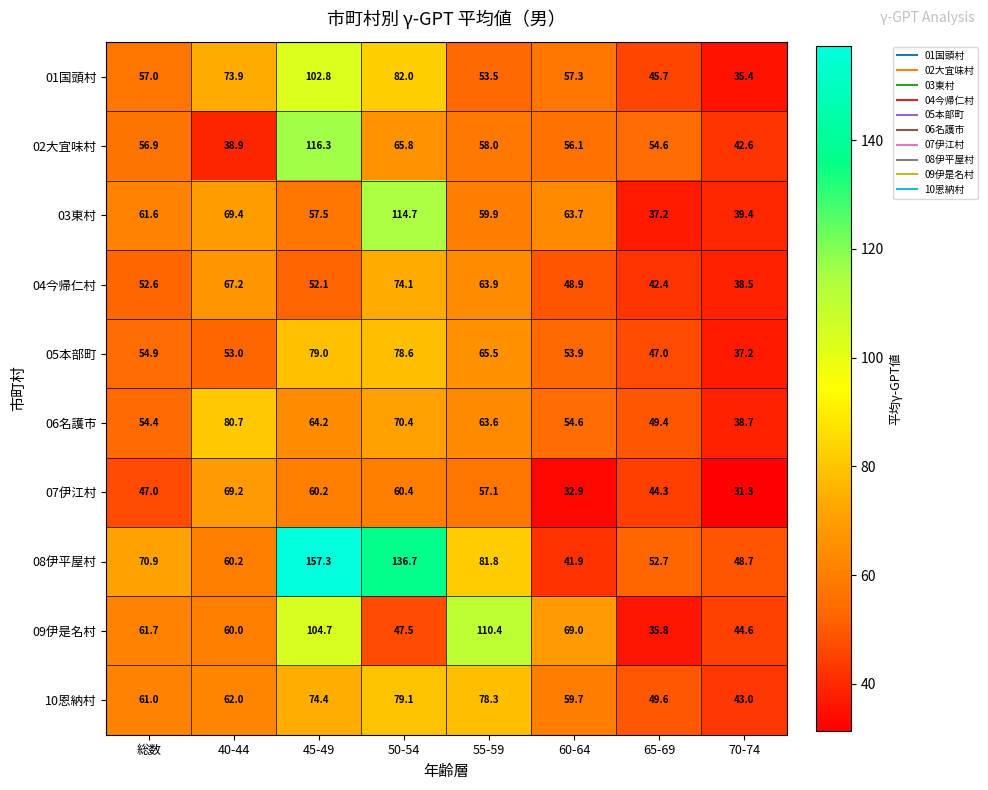

Which category has the highest value across all series?

45-49